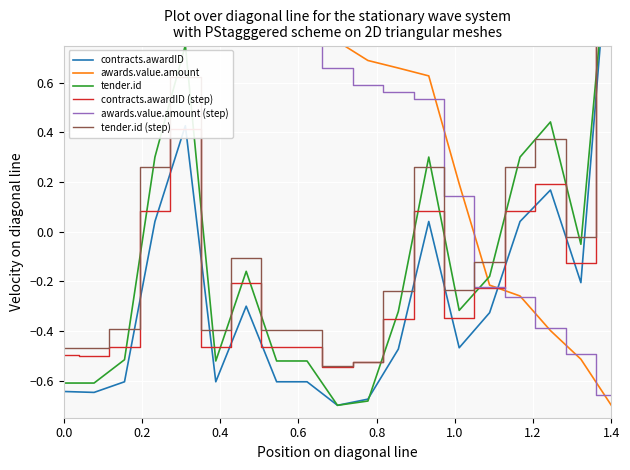

How many distinct data groups are displayed?

6